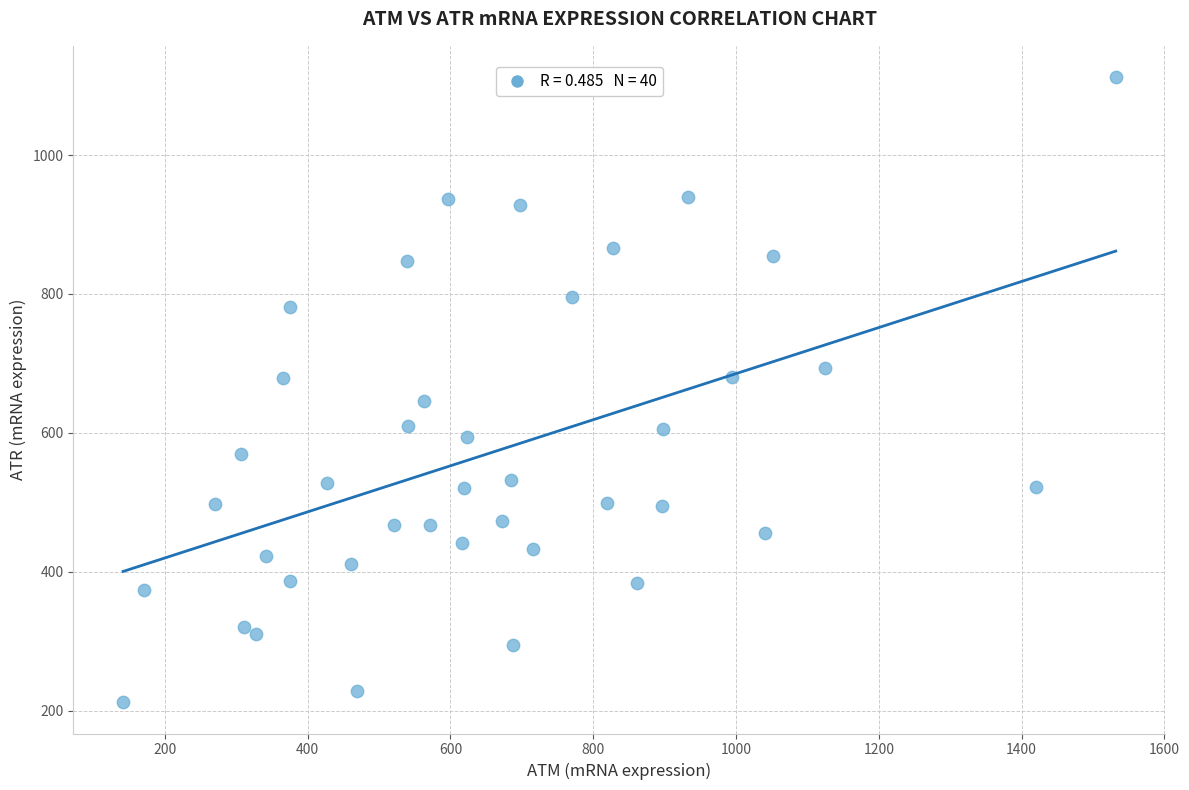

What is the range of Y values (max minus min)?

900.4